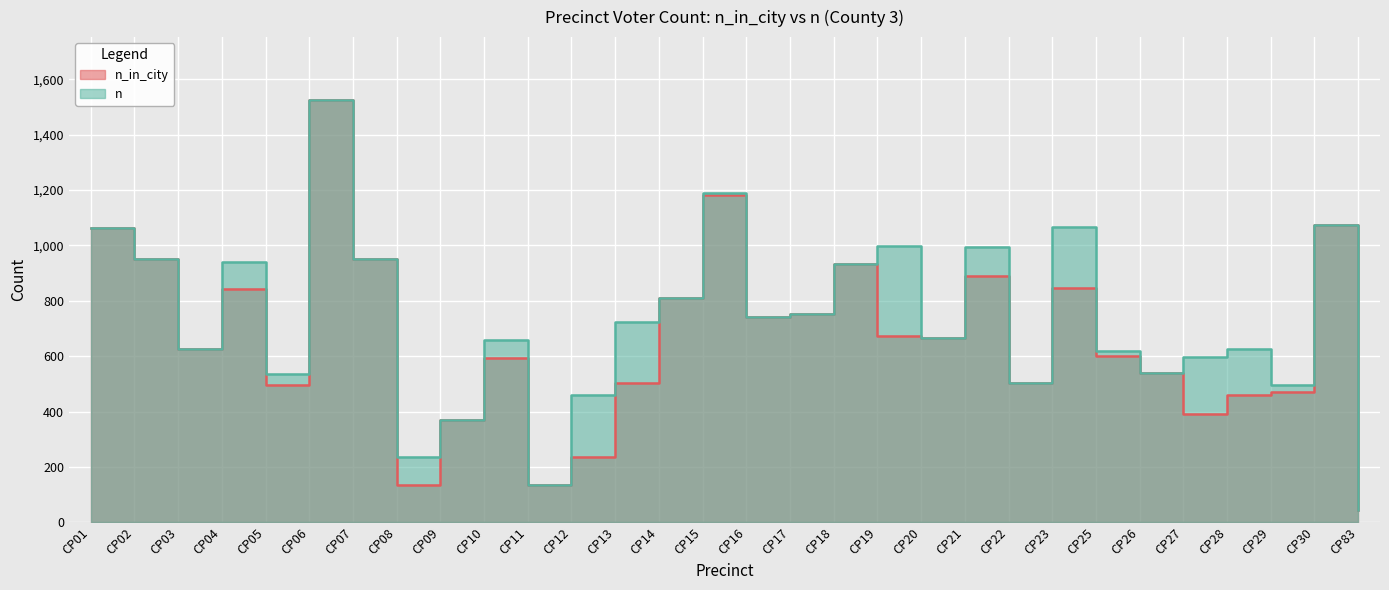

Rank the categories by n_in_city value from highest to lowest.

CP06, CP15, CP30, CP01, CP02, CP07, CP18, CP21, CP23, CP04, CP14, CP17, CP16, CP19, CP20, CP03, CP25, CP10, CP26, CP22, CP13, CP05, CP29, CP28, CP27, CP09, CP12, CP08, CP11, CP83